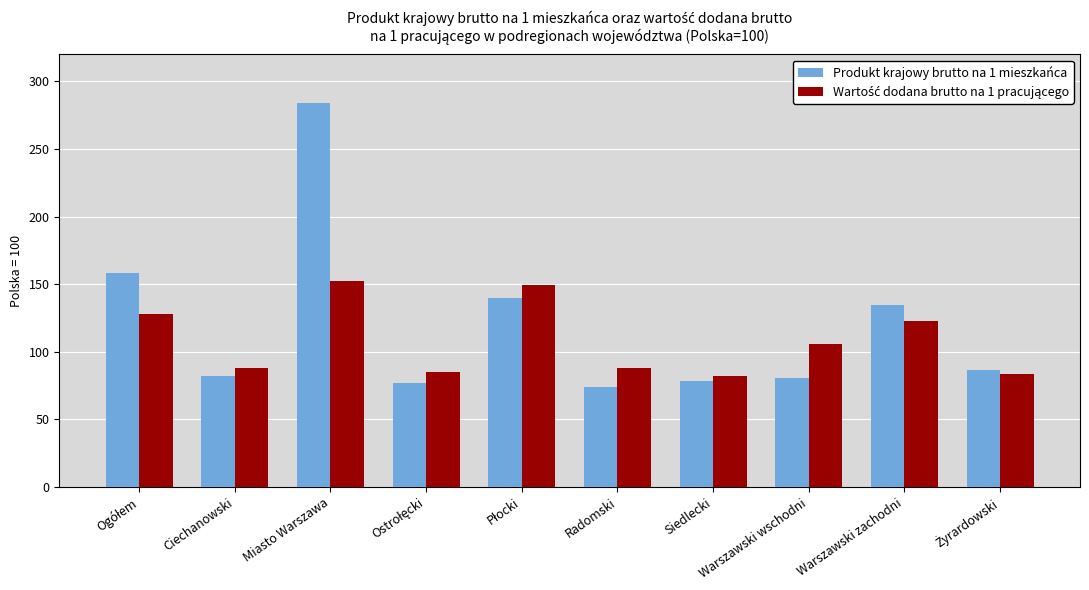

At which label does Produkt krajowy brutto na 1 mieszkańca reach its peak?

Miasto Warszawa